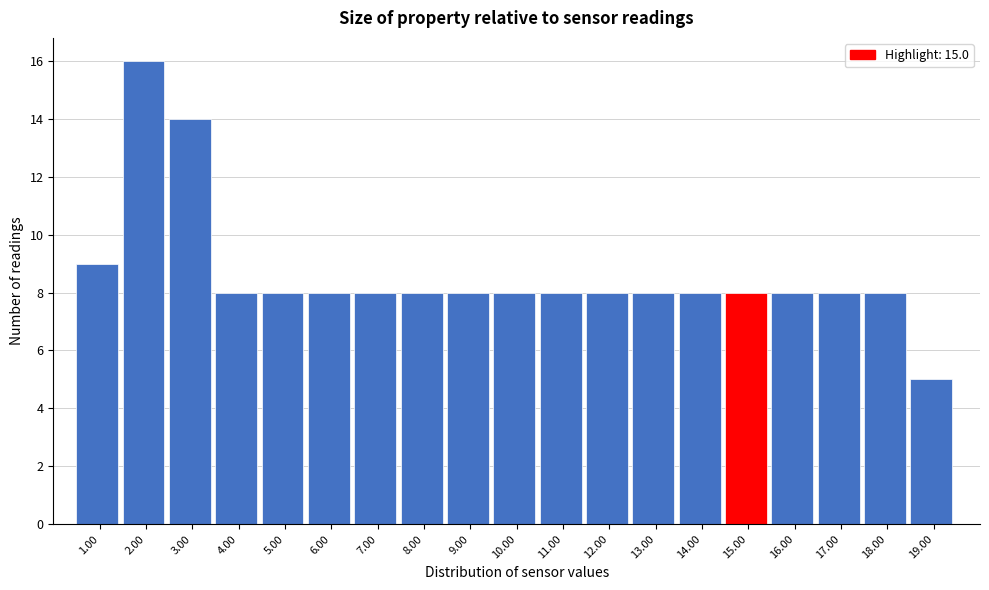

Reading right to left, transcribe all the data shown in this chart.

5	8	8	8	8	8	8	8	8	8	8	8	8	8	8	8	14	16	9